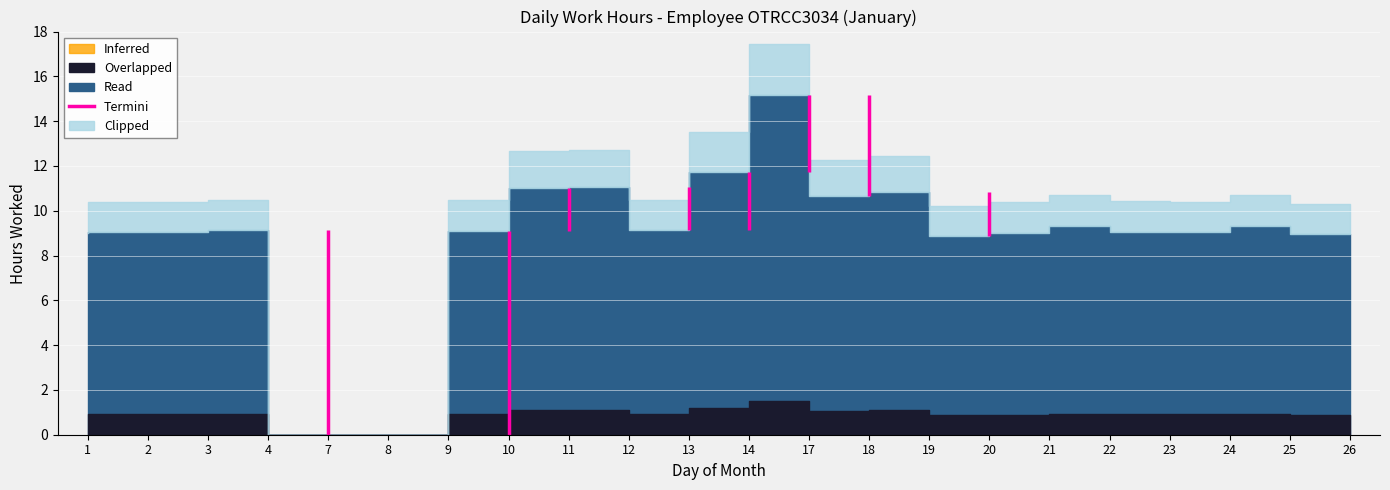

The value at 11 is 6.3. True or false?

False